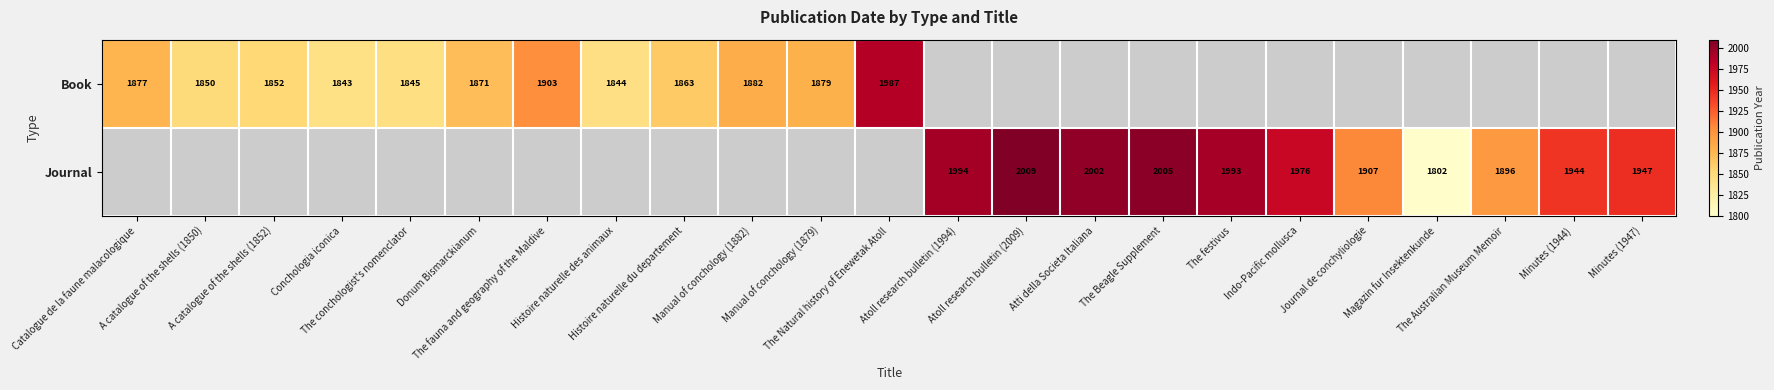

Between A catalogue of the shells (1850) and Donum Bismarckianum, which series saw the biggest shift?

Book